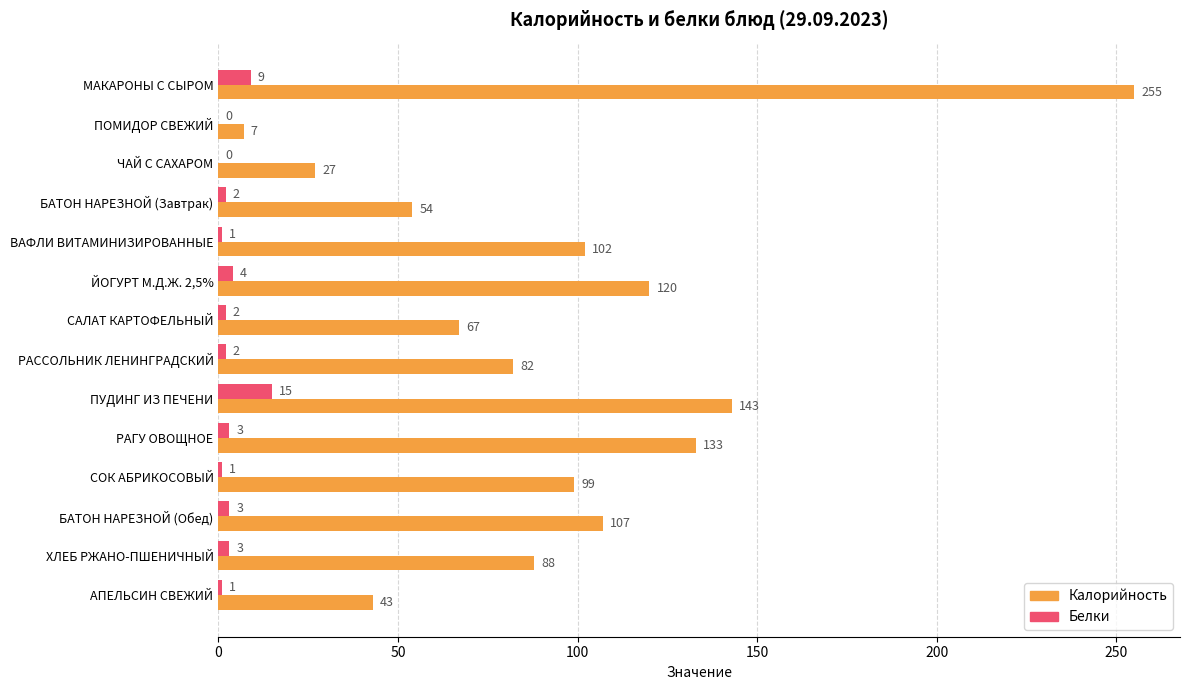

Which category has the highest value in the Белки series?

ПУДИНГ ИЗ ПЕЧЕНИ